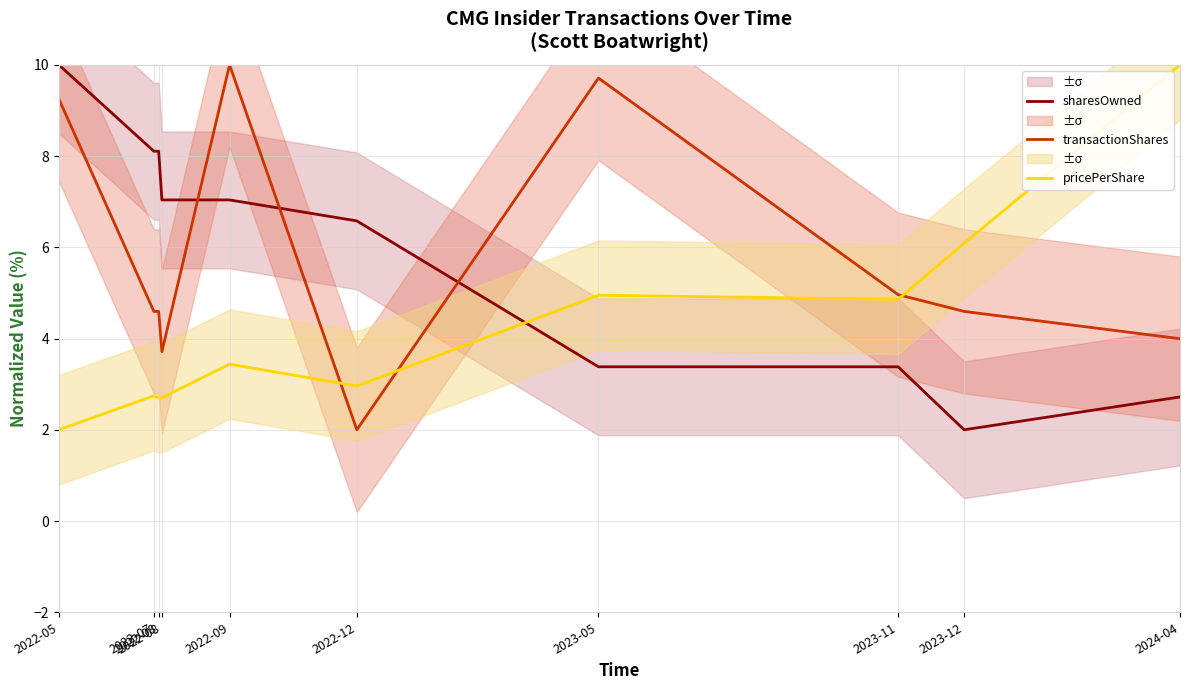

What is the total value across all series at 2023-05?

18.0